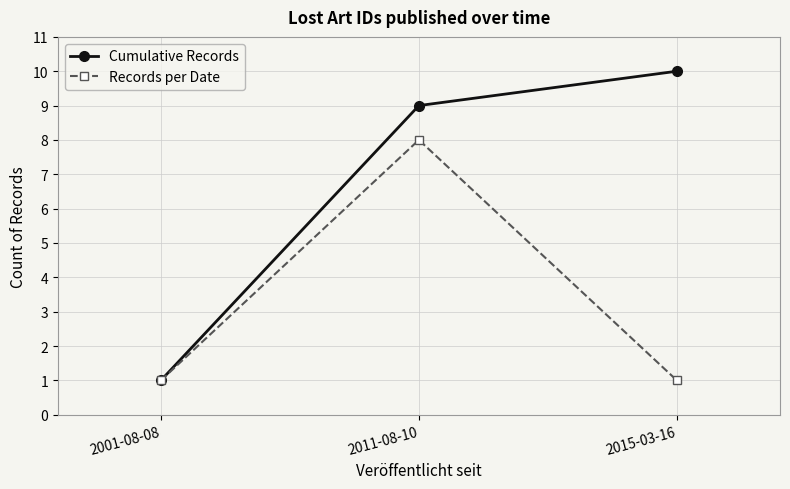

What is the label of the 2nd point from the right?

2011-08-10